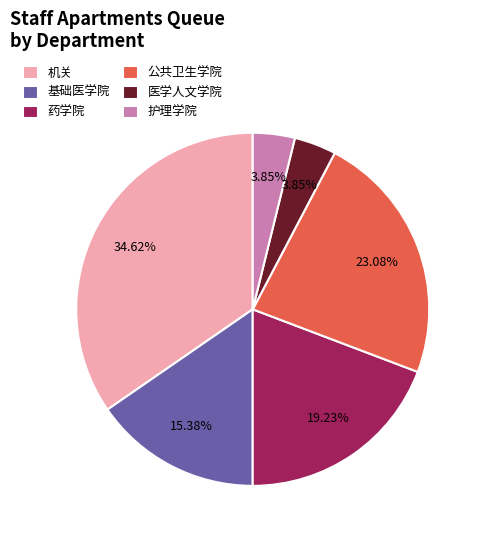

Is there a majority slice in this chart?

No